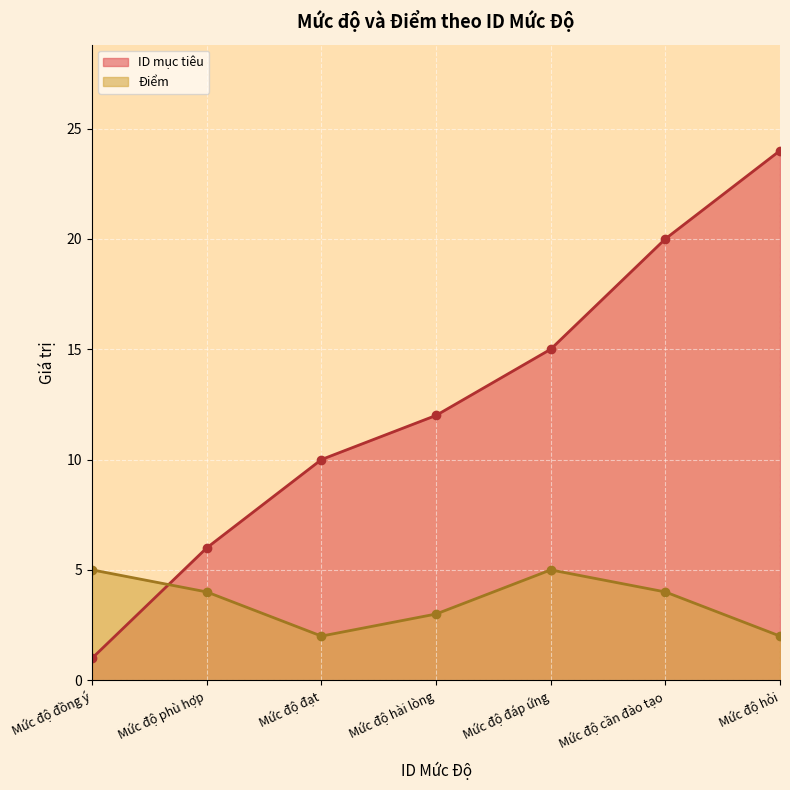

The value of ID mục tiêu at Mức độ cần đào tạo is 20. True or false?

True